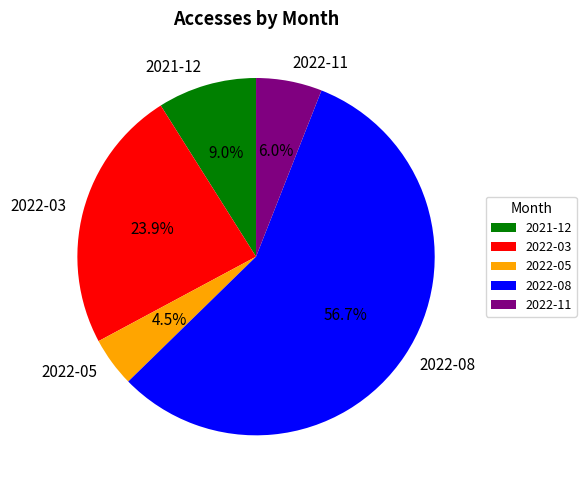

Which category has the smallest portion of the pie?

2022-05